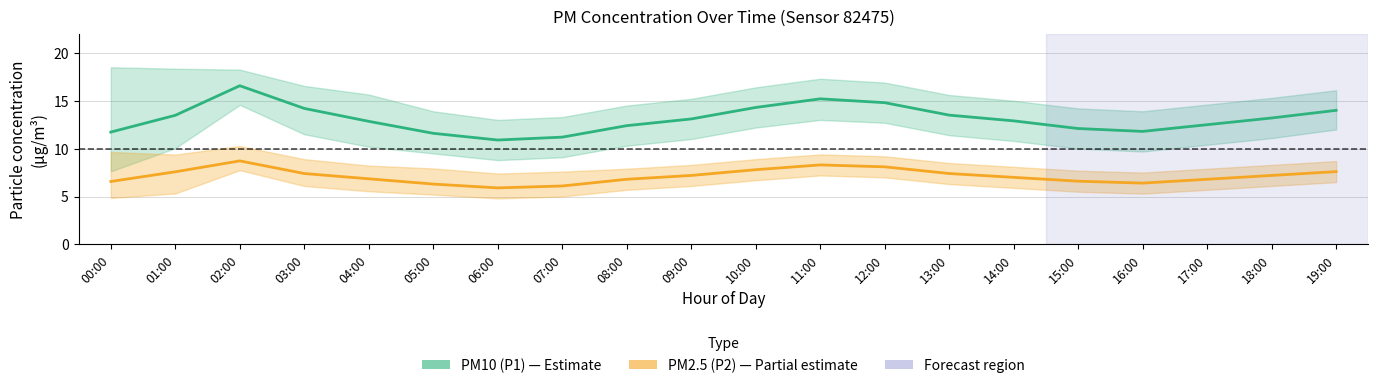

True or false: PM2.5 (P2) and PM10 (P1) cross at least once.

False